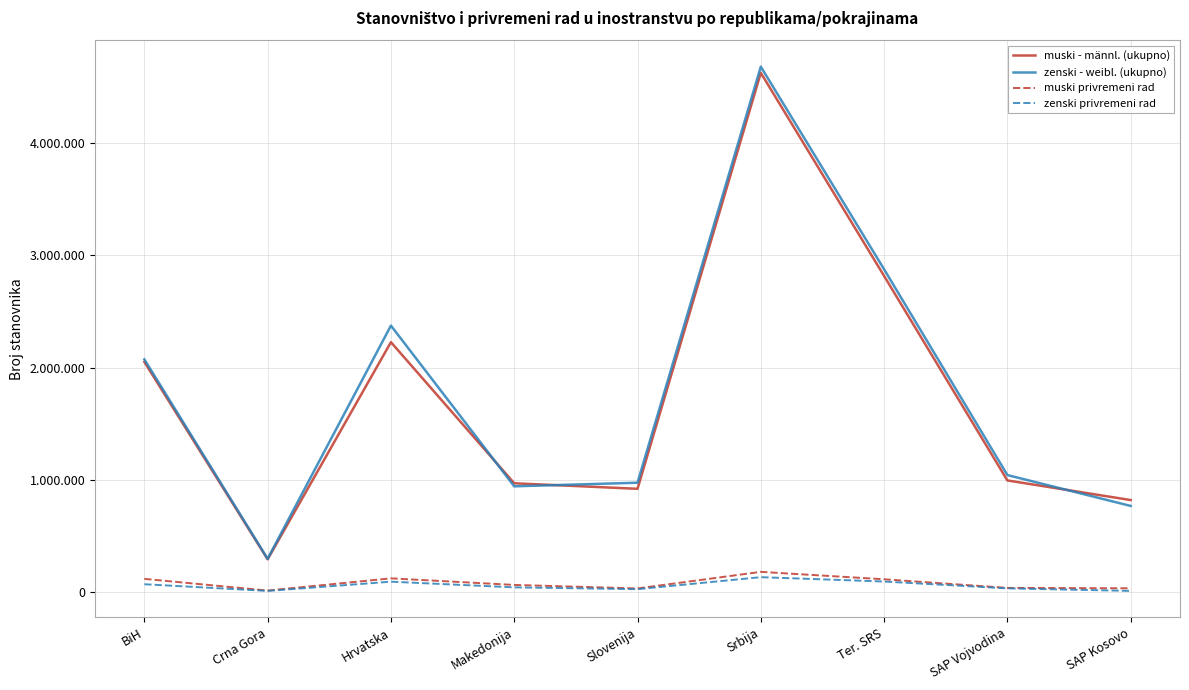

What is the value of the zenski privremeni rad point at the 3rd from the left?

90332